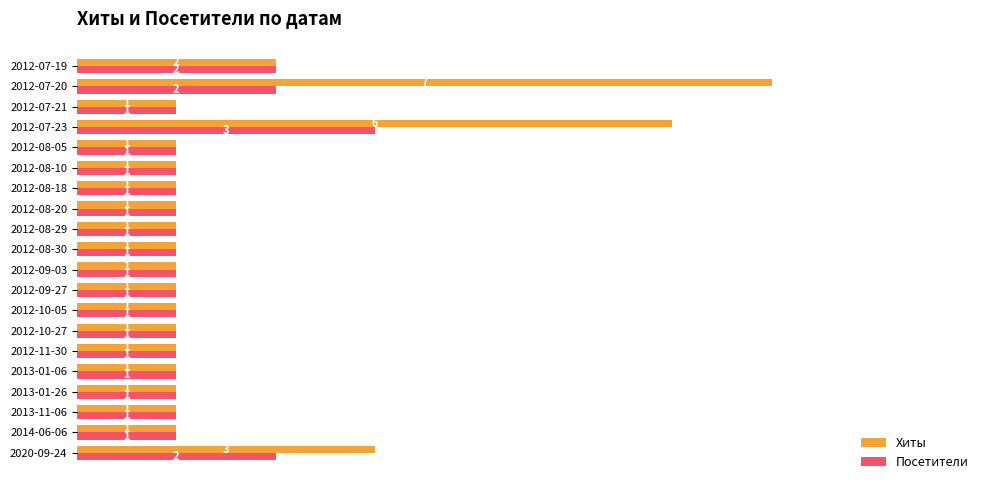

What is the highest value of the Хиты series?

7